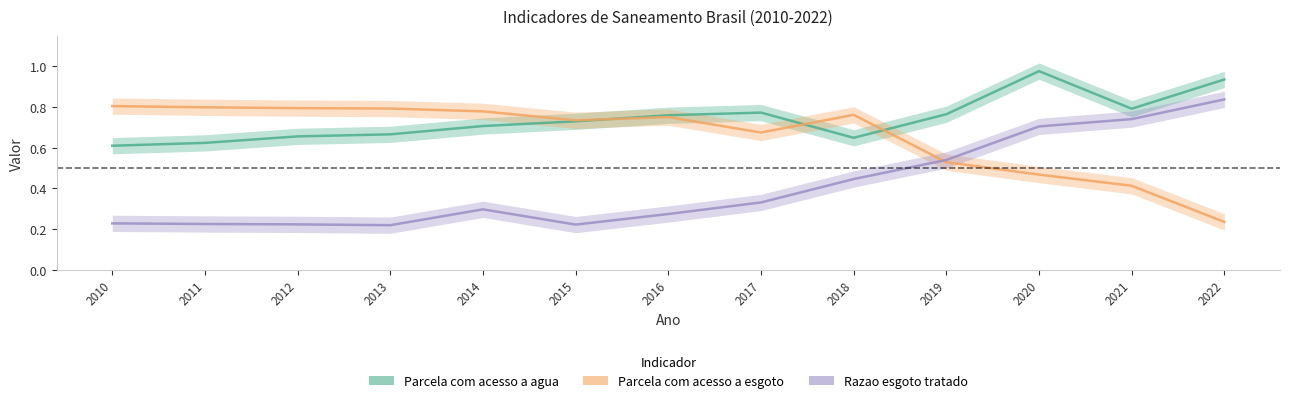

Is it true that Razao esgoto tratado equals 0.1 at 2014?

False